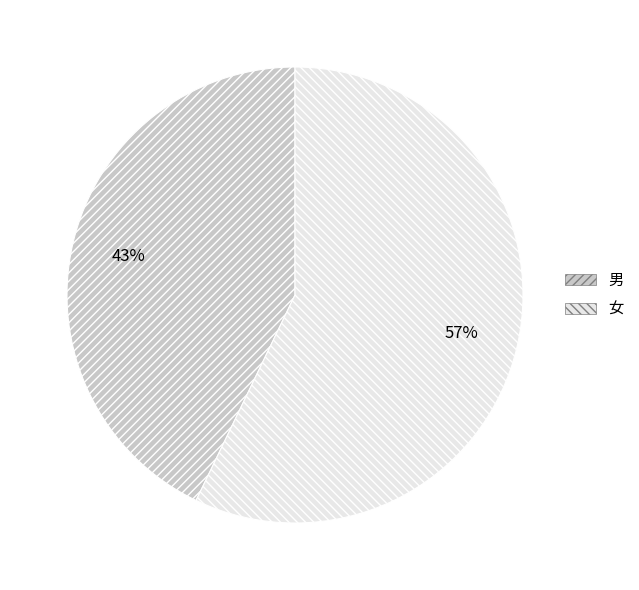

How many slices are in this pie chart?

2